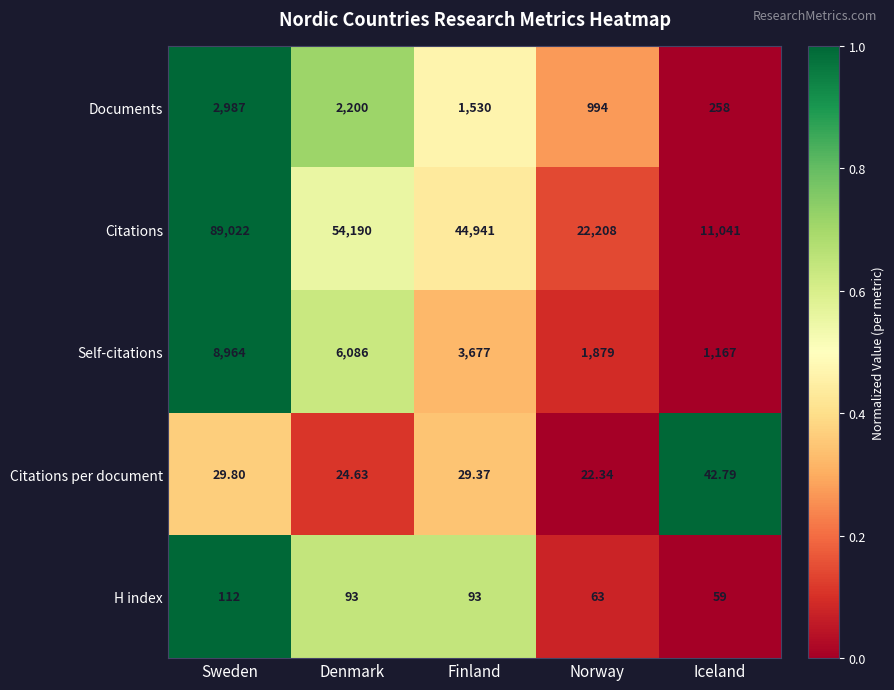

Which category has the lowest value in the H index series?

Iceland